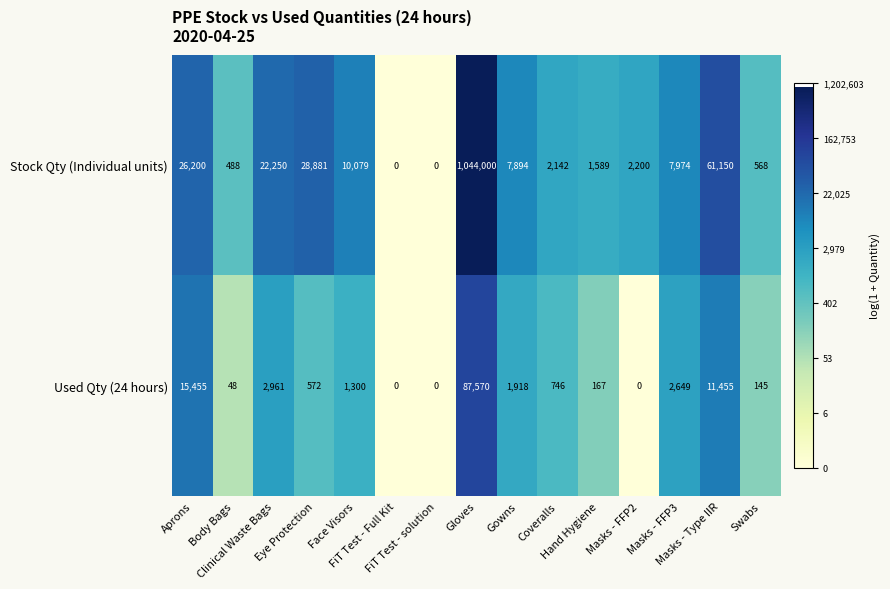

Which series has the largest total across all categories?

Stock Qty (Individual units)